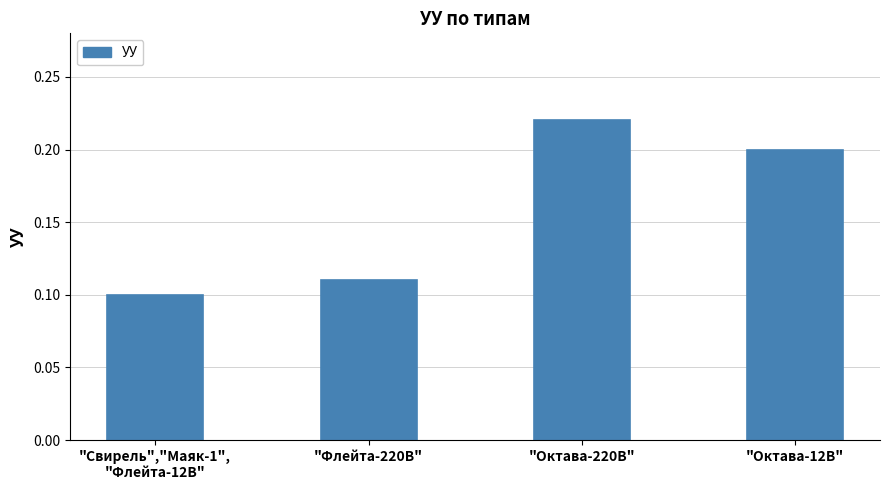

Does the chart contain stacked bars?

No